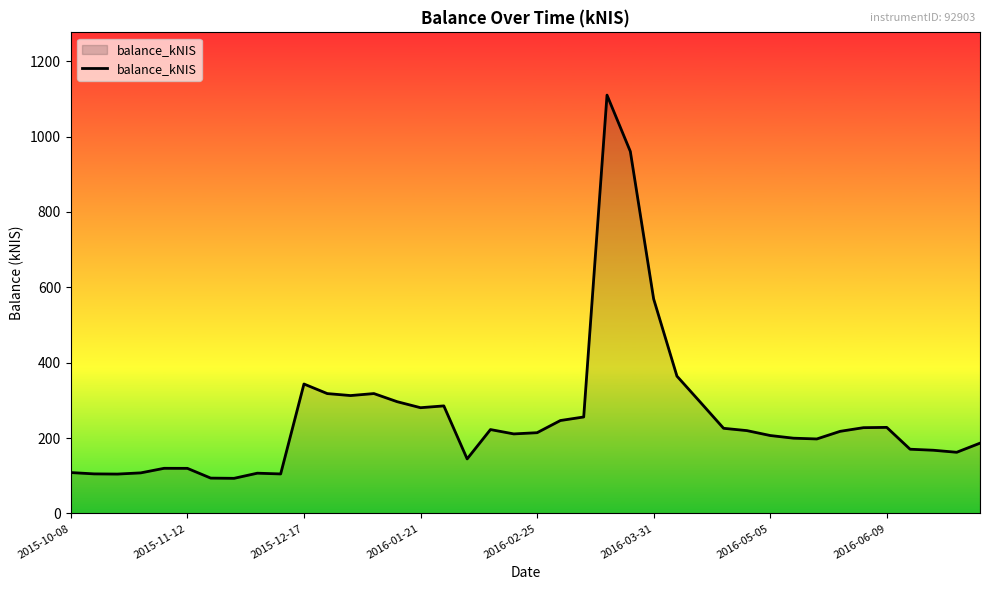

What is the minimum value shown in the chart?

93.2